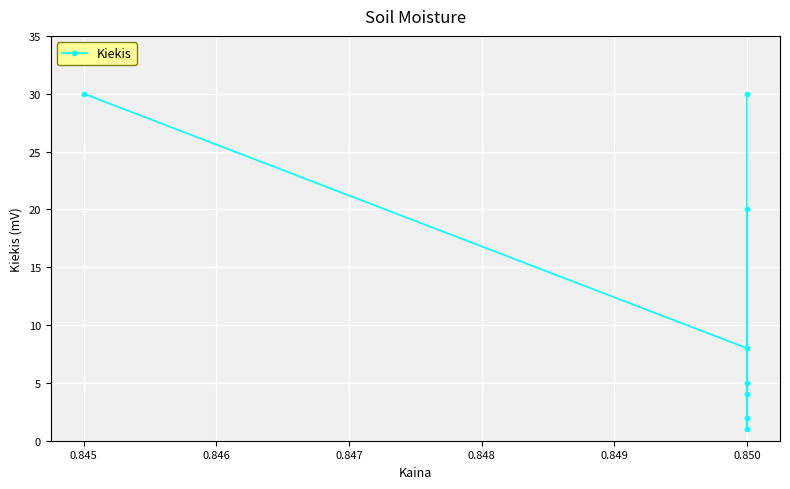

What is the value of the 8th point from the left?

30